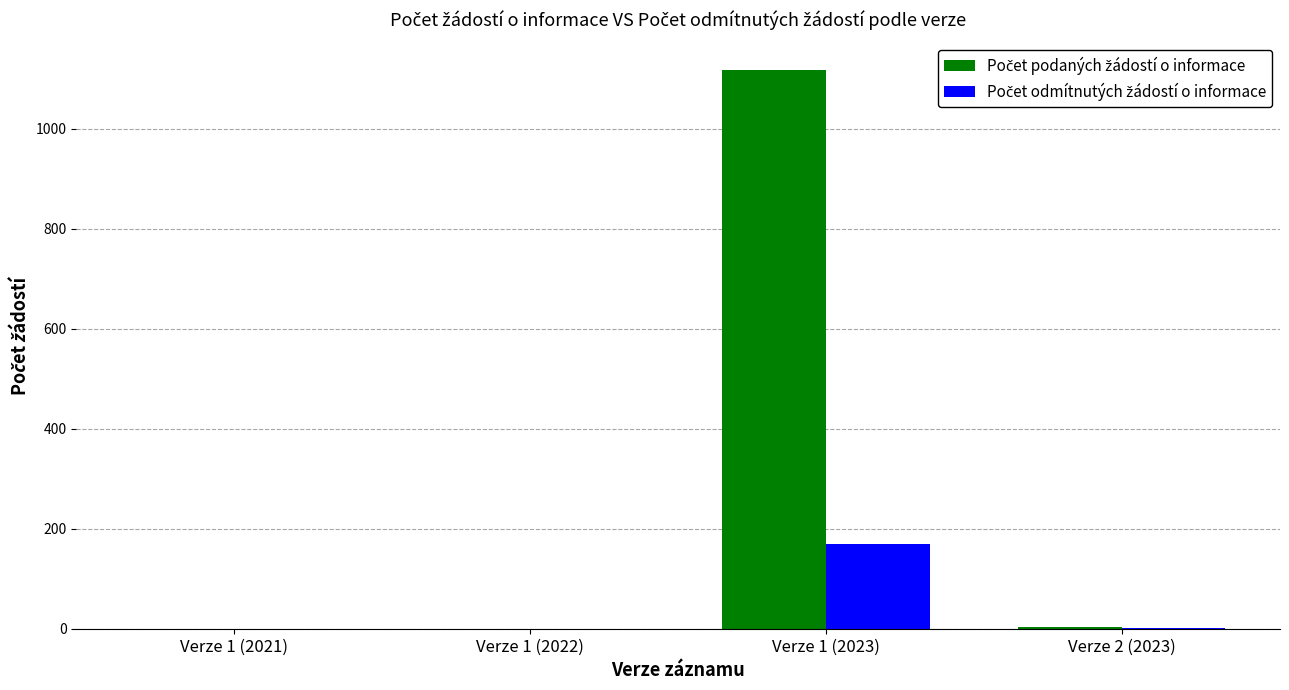

What is the maximum value shown in the chart?

1116